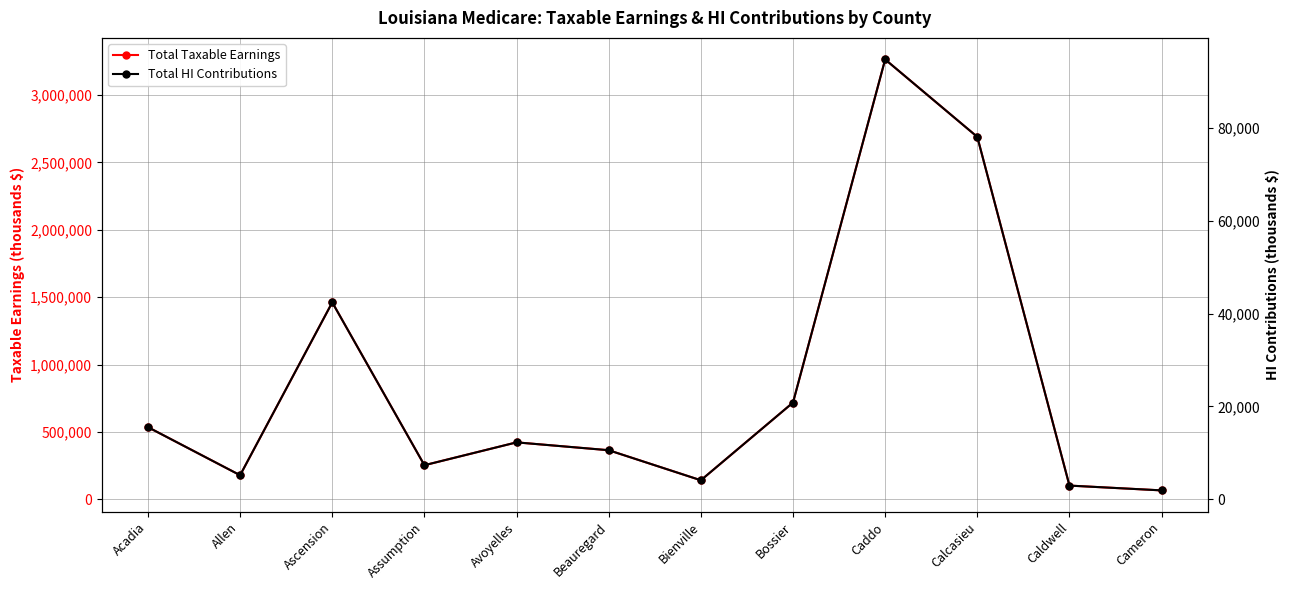

What is the difference between the maximum and minimum values in the Total Taxable Earnings series?

3197890